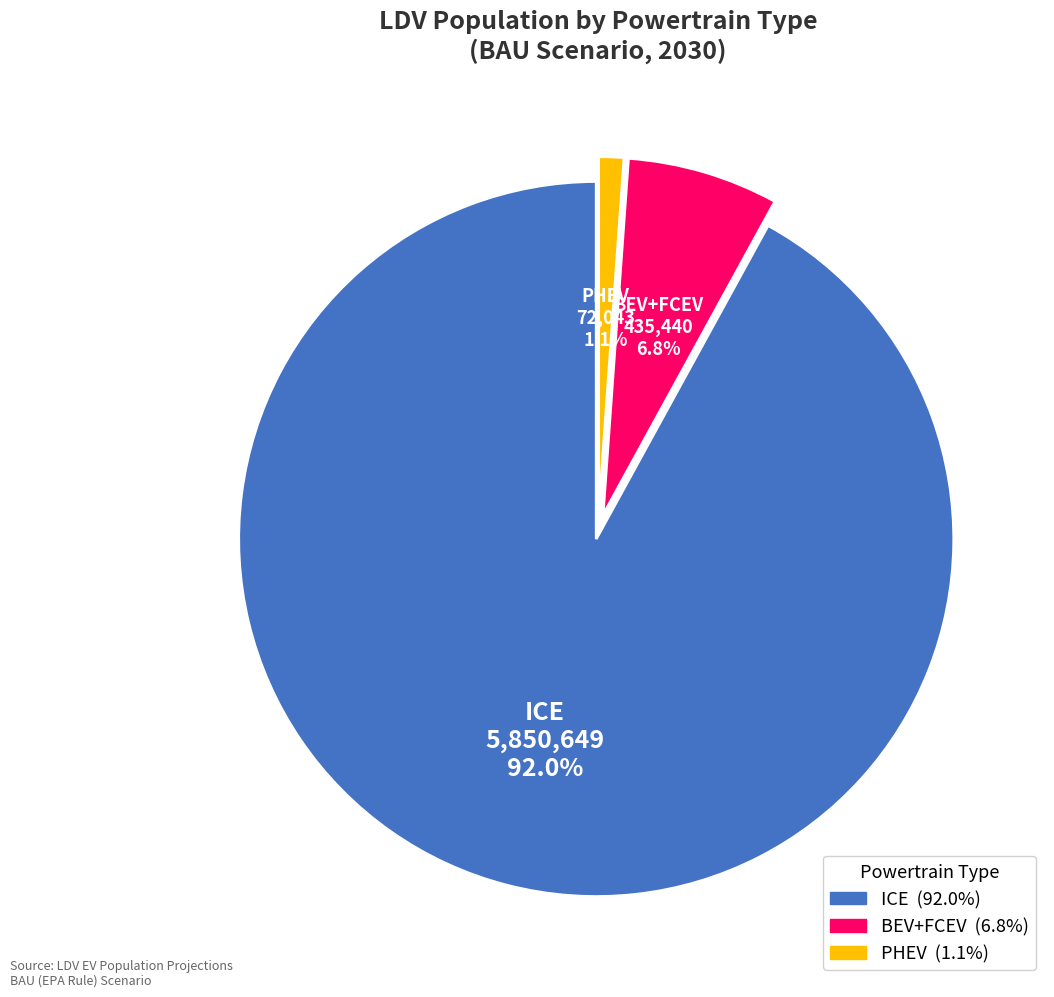

True or false: PHEV accounts for 11% of the total.

False